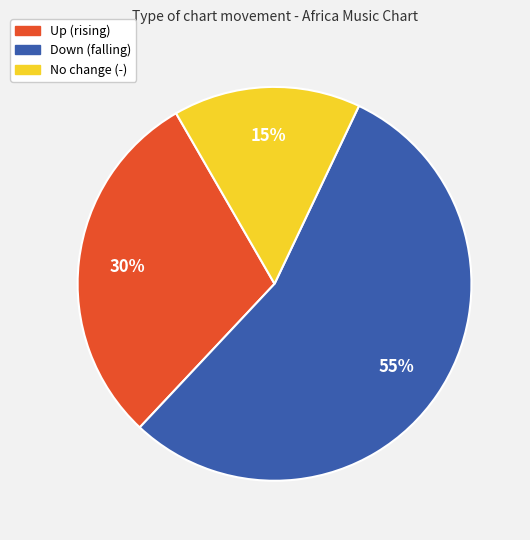

Is there any slice that represents more than half of the pie?

Yes